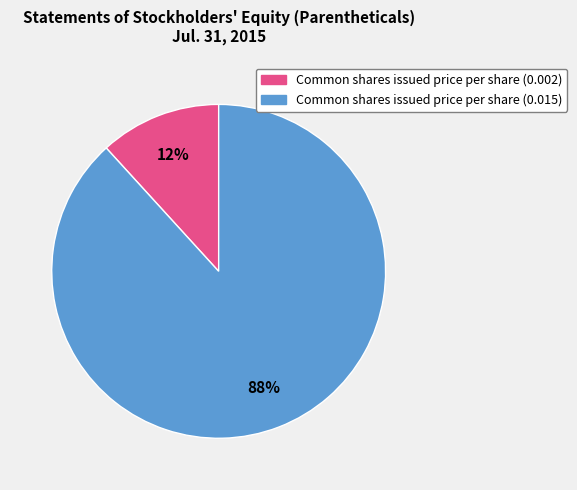

To the nearest percent, what is the average slice percentage?

50%